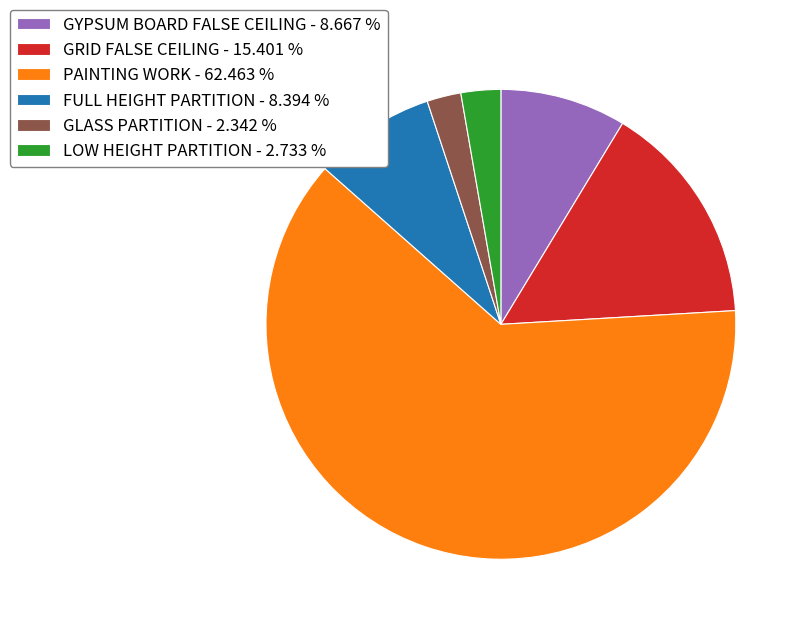

Approximately how many times larger is the value at GYPSUM BOARD FALSE CEILING compared to LOW HEIGHT PARTITION?

3.2